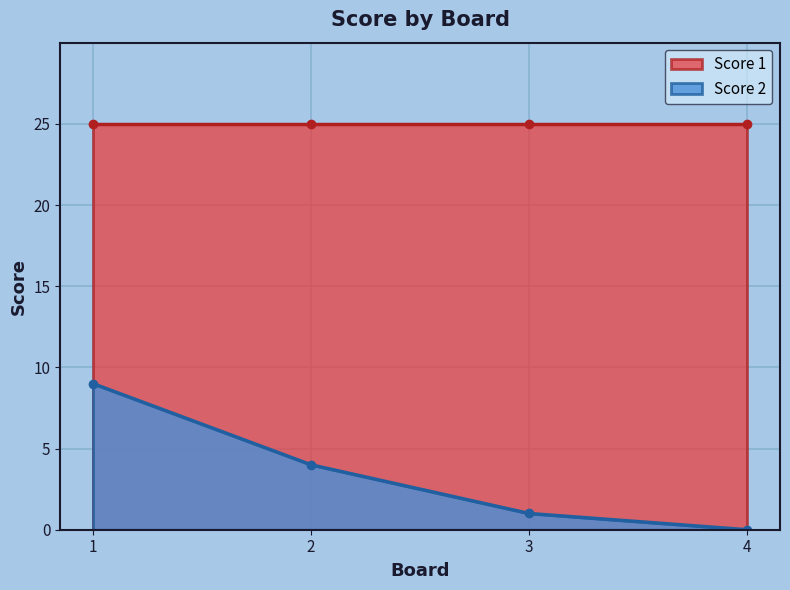

How many values in Score 2 are above zero?

3